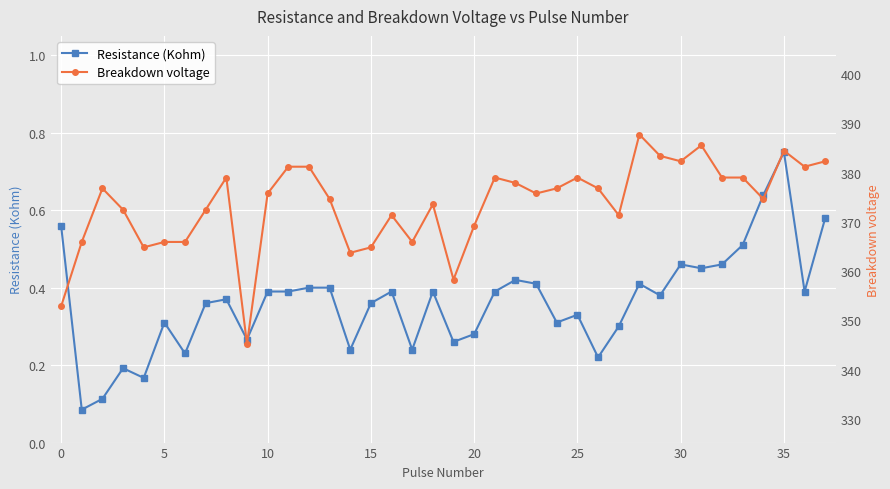

What is the difference between the maximum and minimum values in the Breakdown voltage series?

42.5